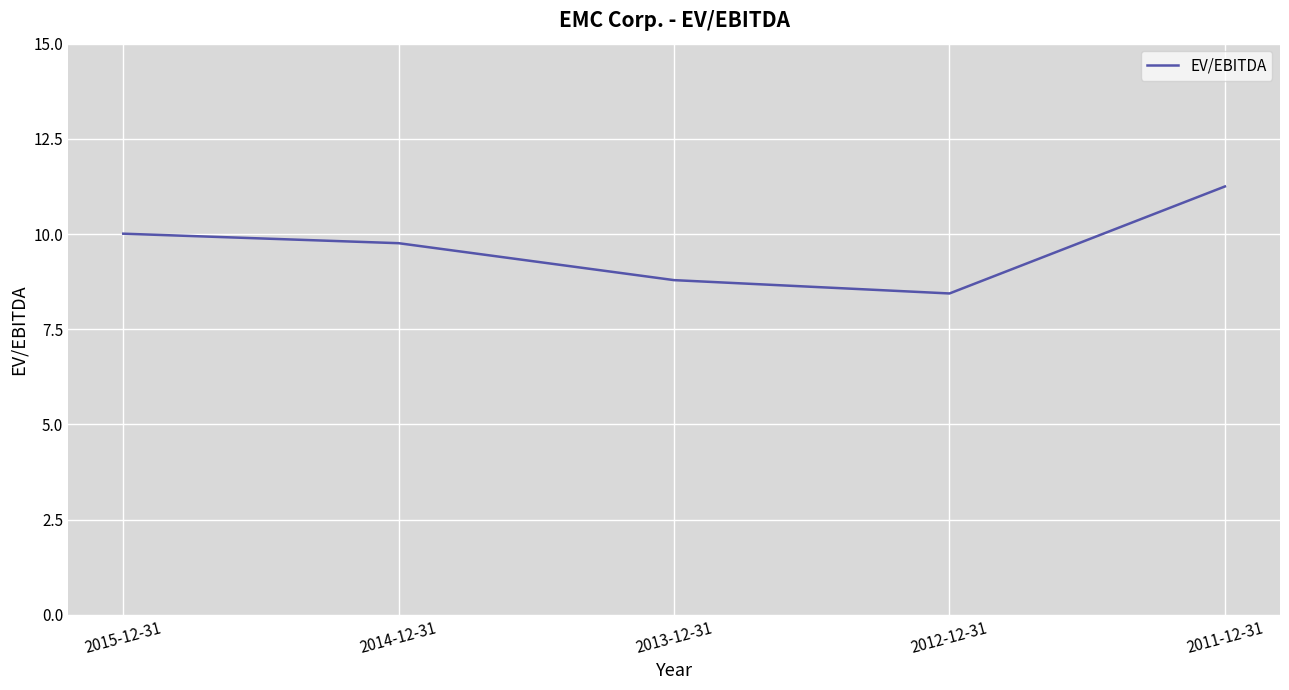

Is this an area chart (filled region under the line)?

No